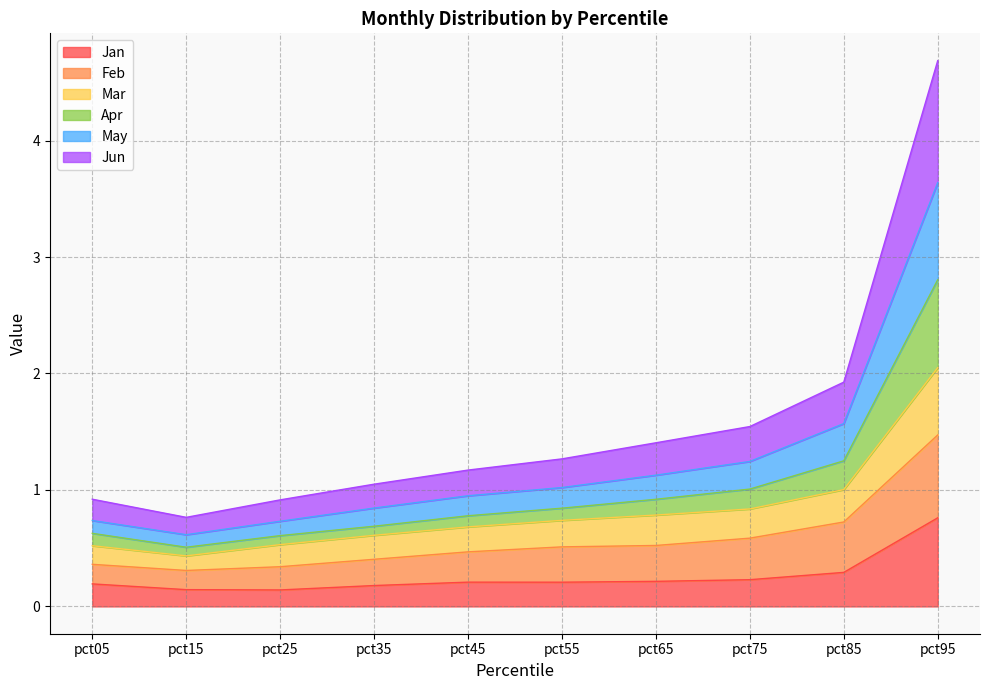

At which category is the sum across all series the highest?

pct95